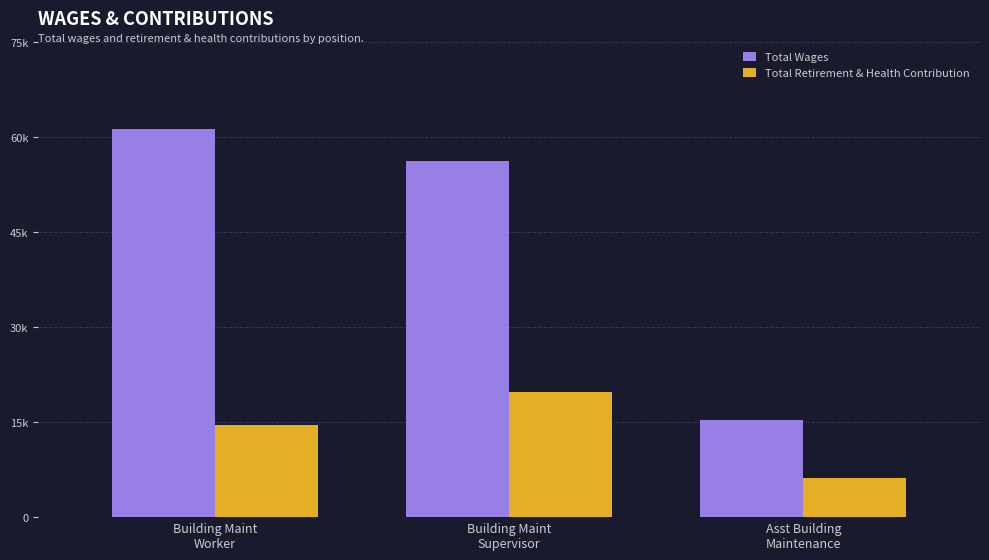

What is the total value across all series at Building Maint
Supervisor?

75975